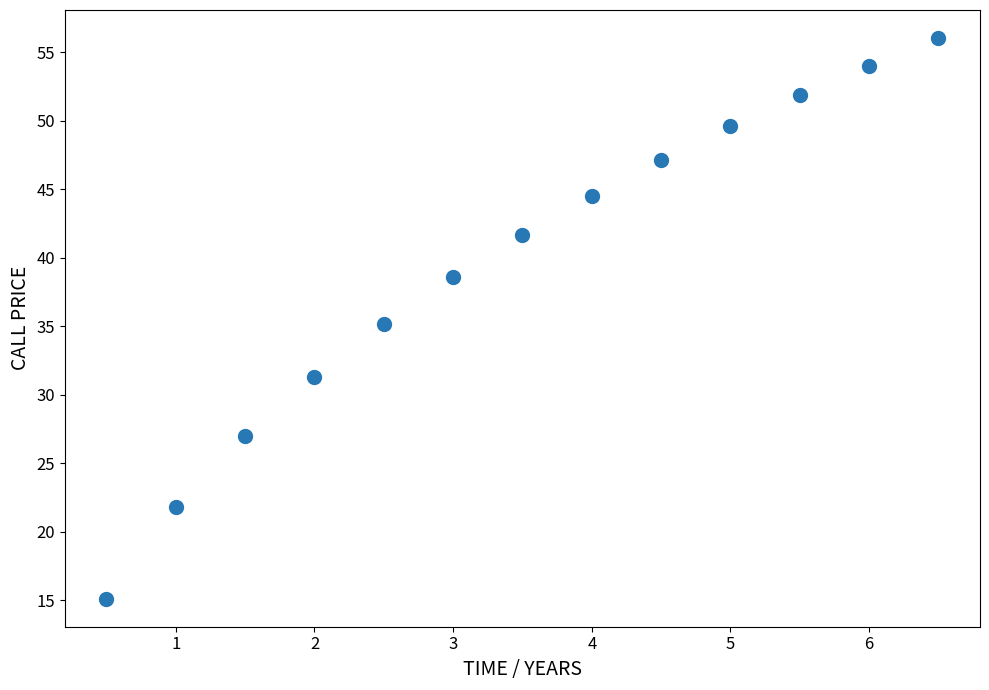

What is the range of Y values (max minus min)?

40.9